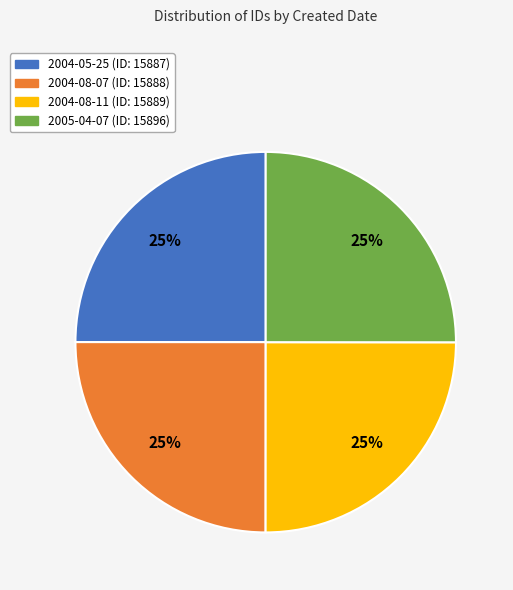

Approximately how many times larger is the value at 2004-08-07 (ID: 15888) compared to 2004-08-11 (ID: 15889)?

1.0